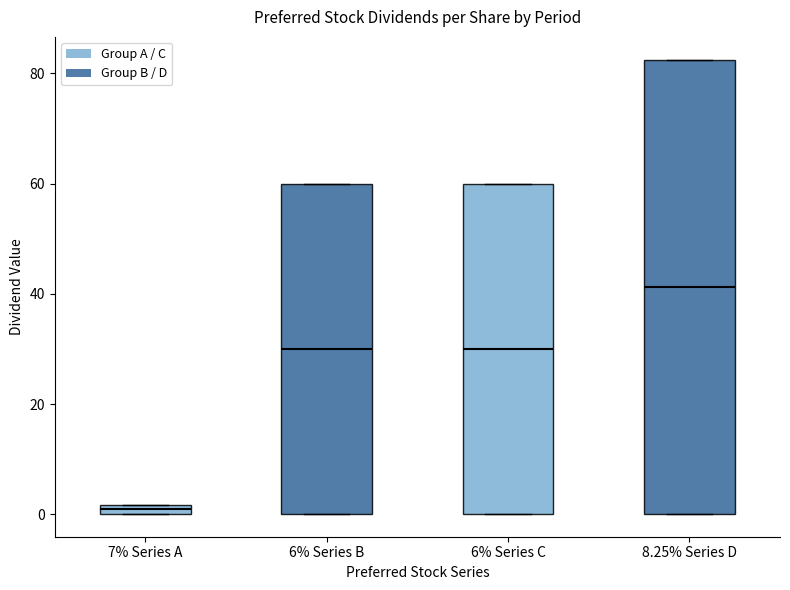

Which box is the tallest, from its lower edge to its upper edge?

8.25% Series D